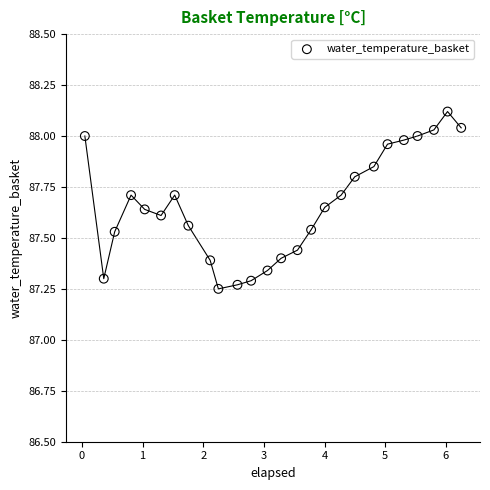

What is the range of X values (max minus min)?

6.2